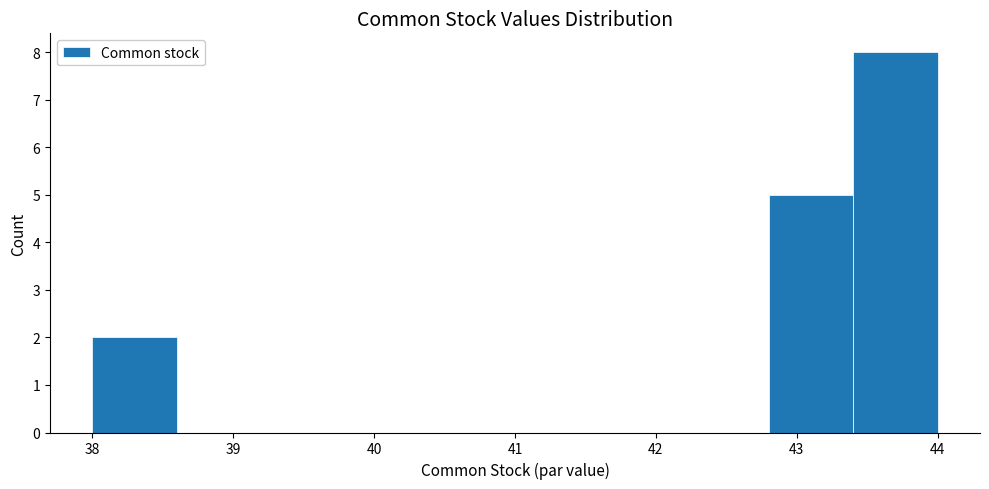

Over which range of the x-axis is the bar tallest?

43.4 to 44.0